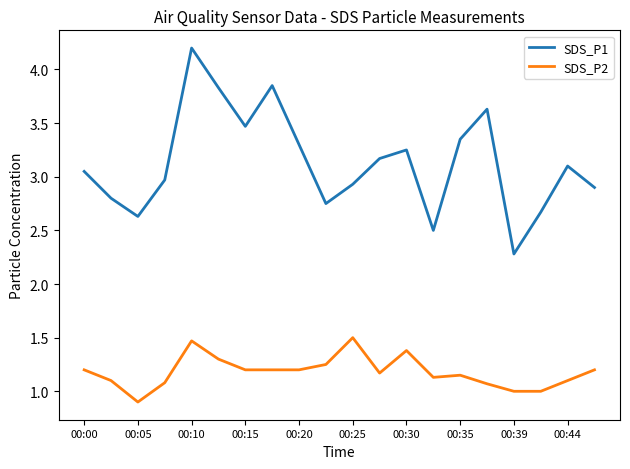

What is the difference between the maximum and minimum values in the SDS_P1 series?

1.9